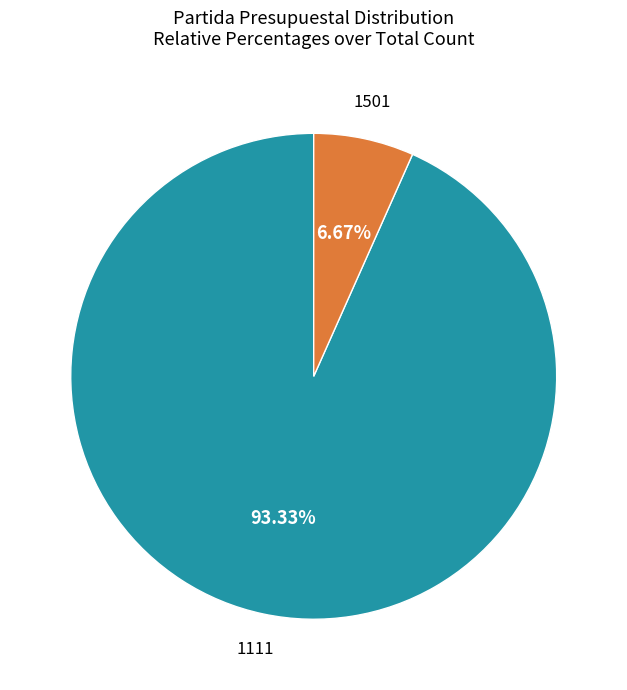

Is there a majority slice in this chart?

Yes